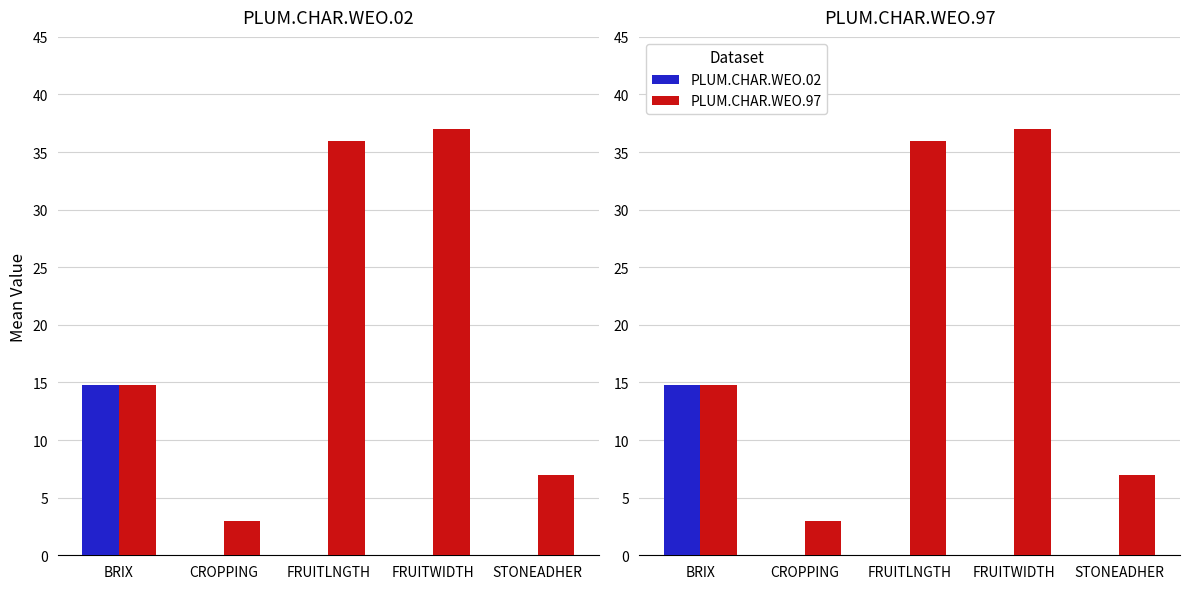

Rank the series by their maximum value, from lowest to highest.

PLUM.CHAR.WEO.02, PLUM.CHAR.WEO.97